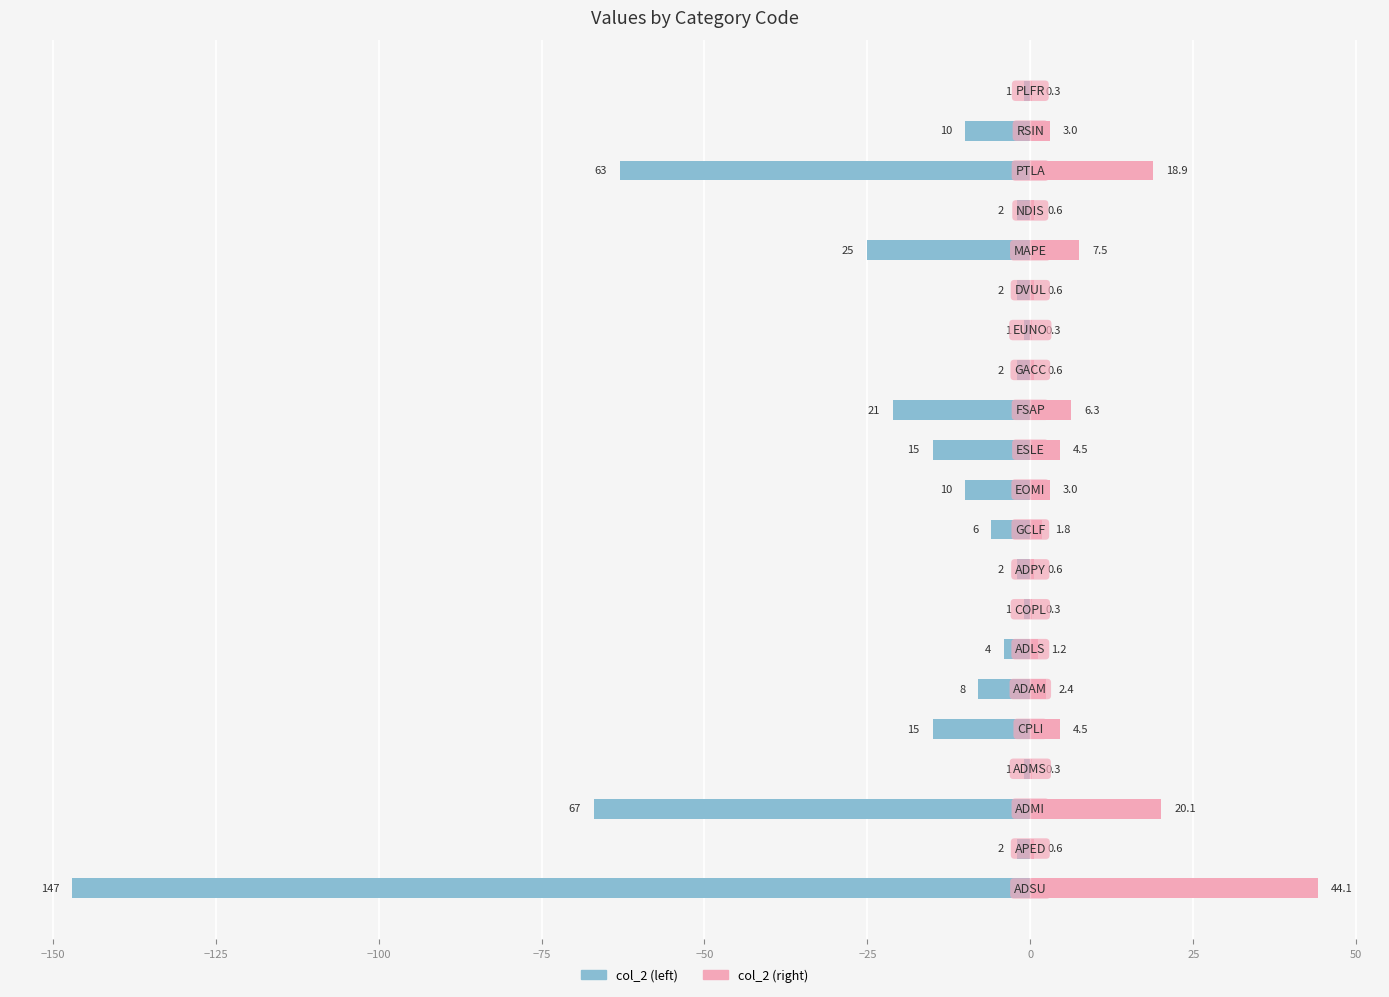

What value does the col_2 (left) series have at 19?

-10.0